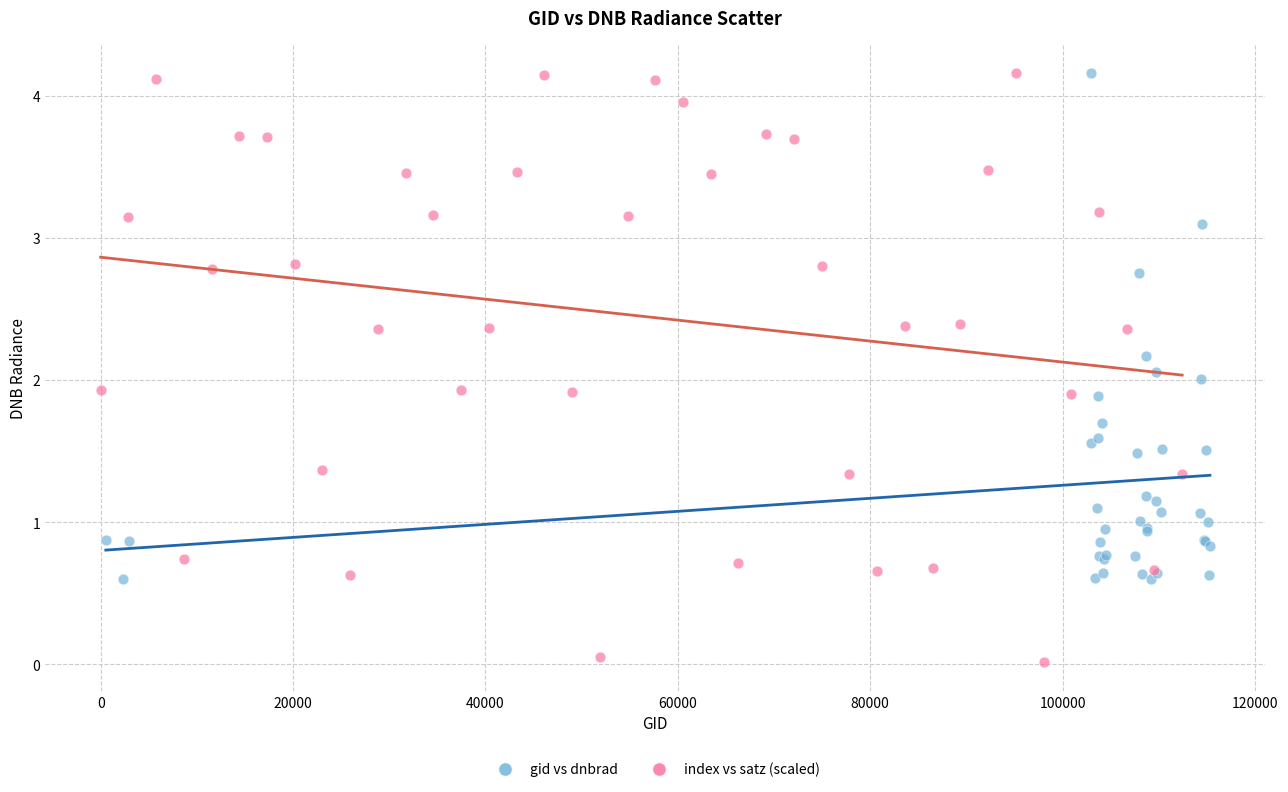

Which series reaches the minimum Y coordinate?

index vs satz (scaled)